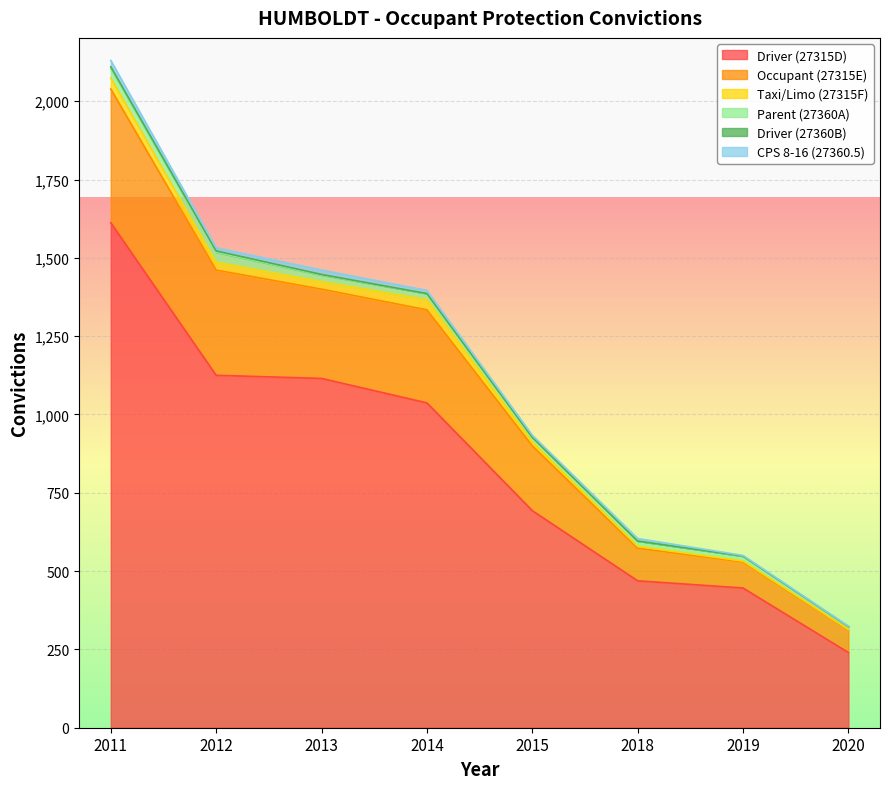

True or false: Parent (27360A) and CPS 8-16 (27360.5) intersect in this chart.

False